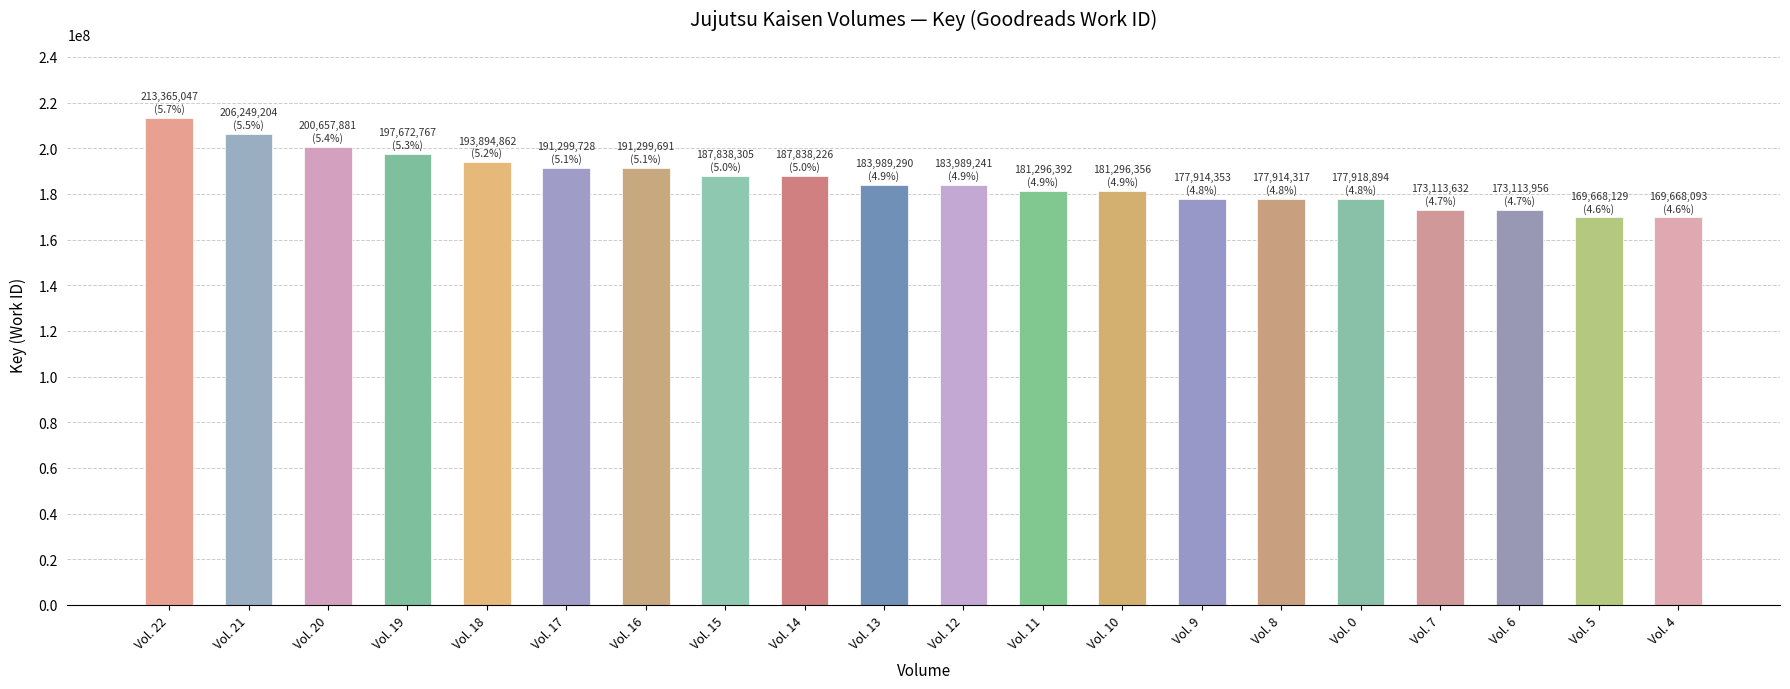

Between Vol. 7 and Vol. 10, which is larger?

Vol. 10